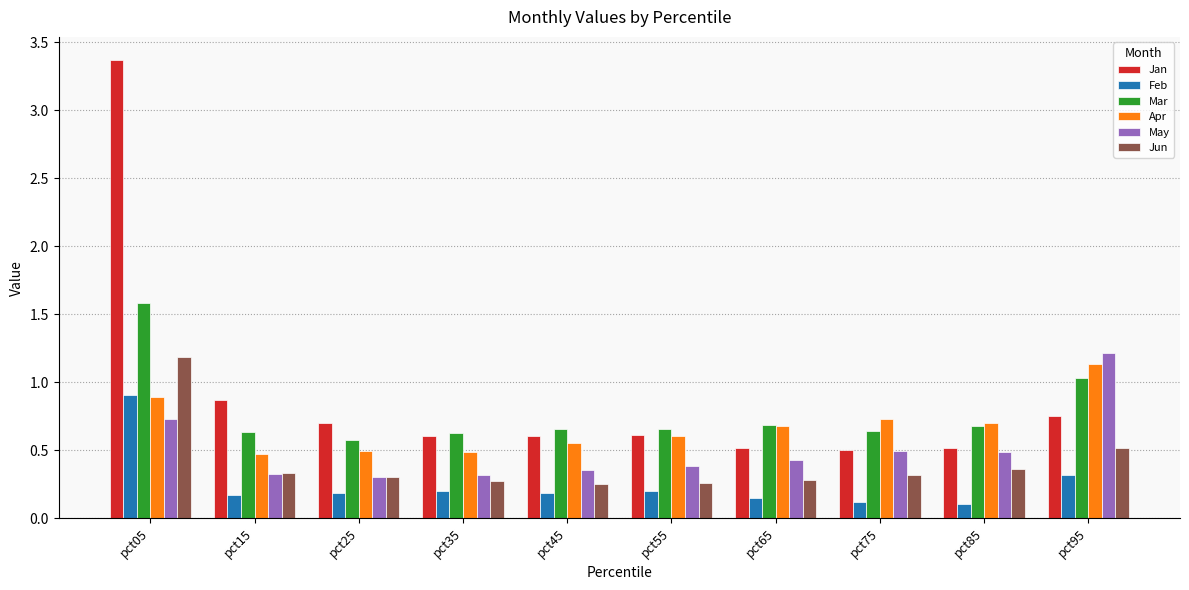

What are all the series names shown in the legend?

Jan, Feb, Mar, Apr, May, Jun